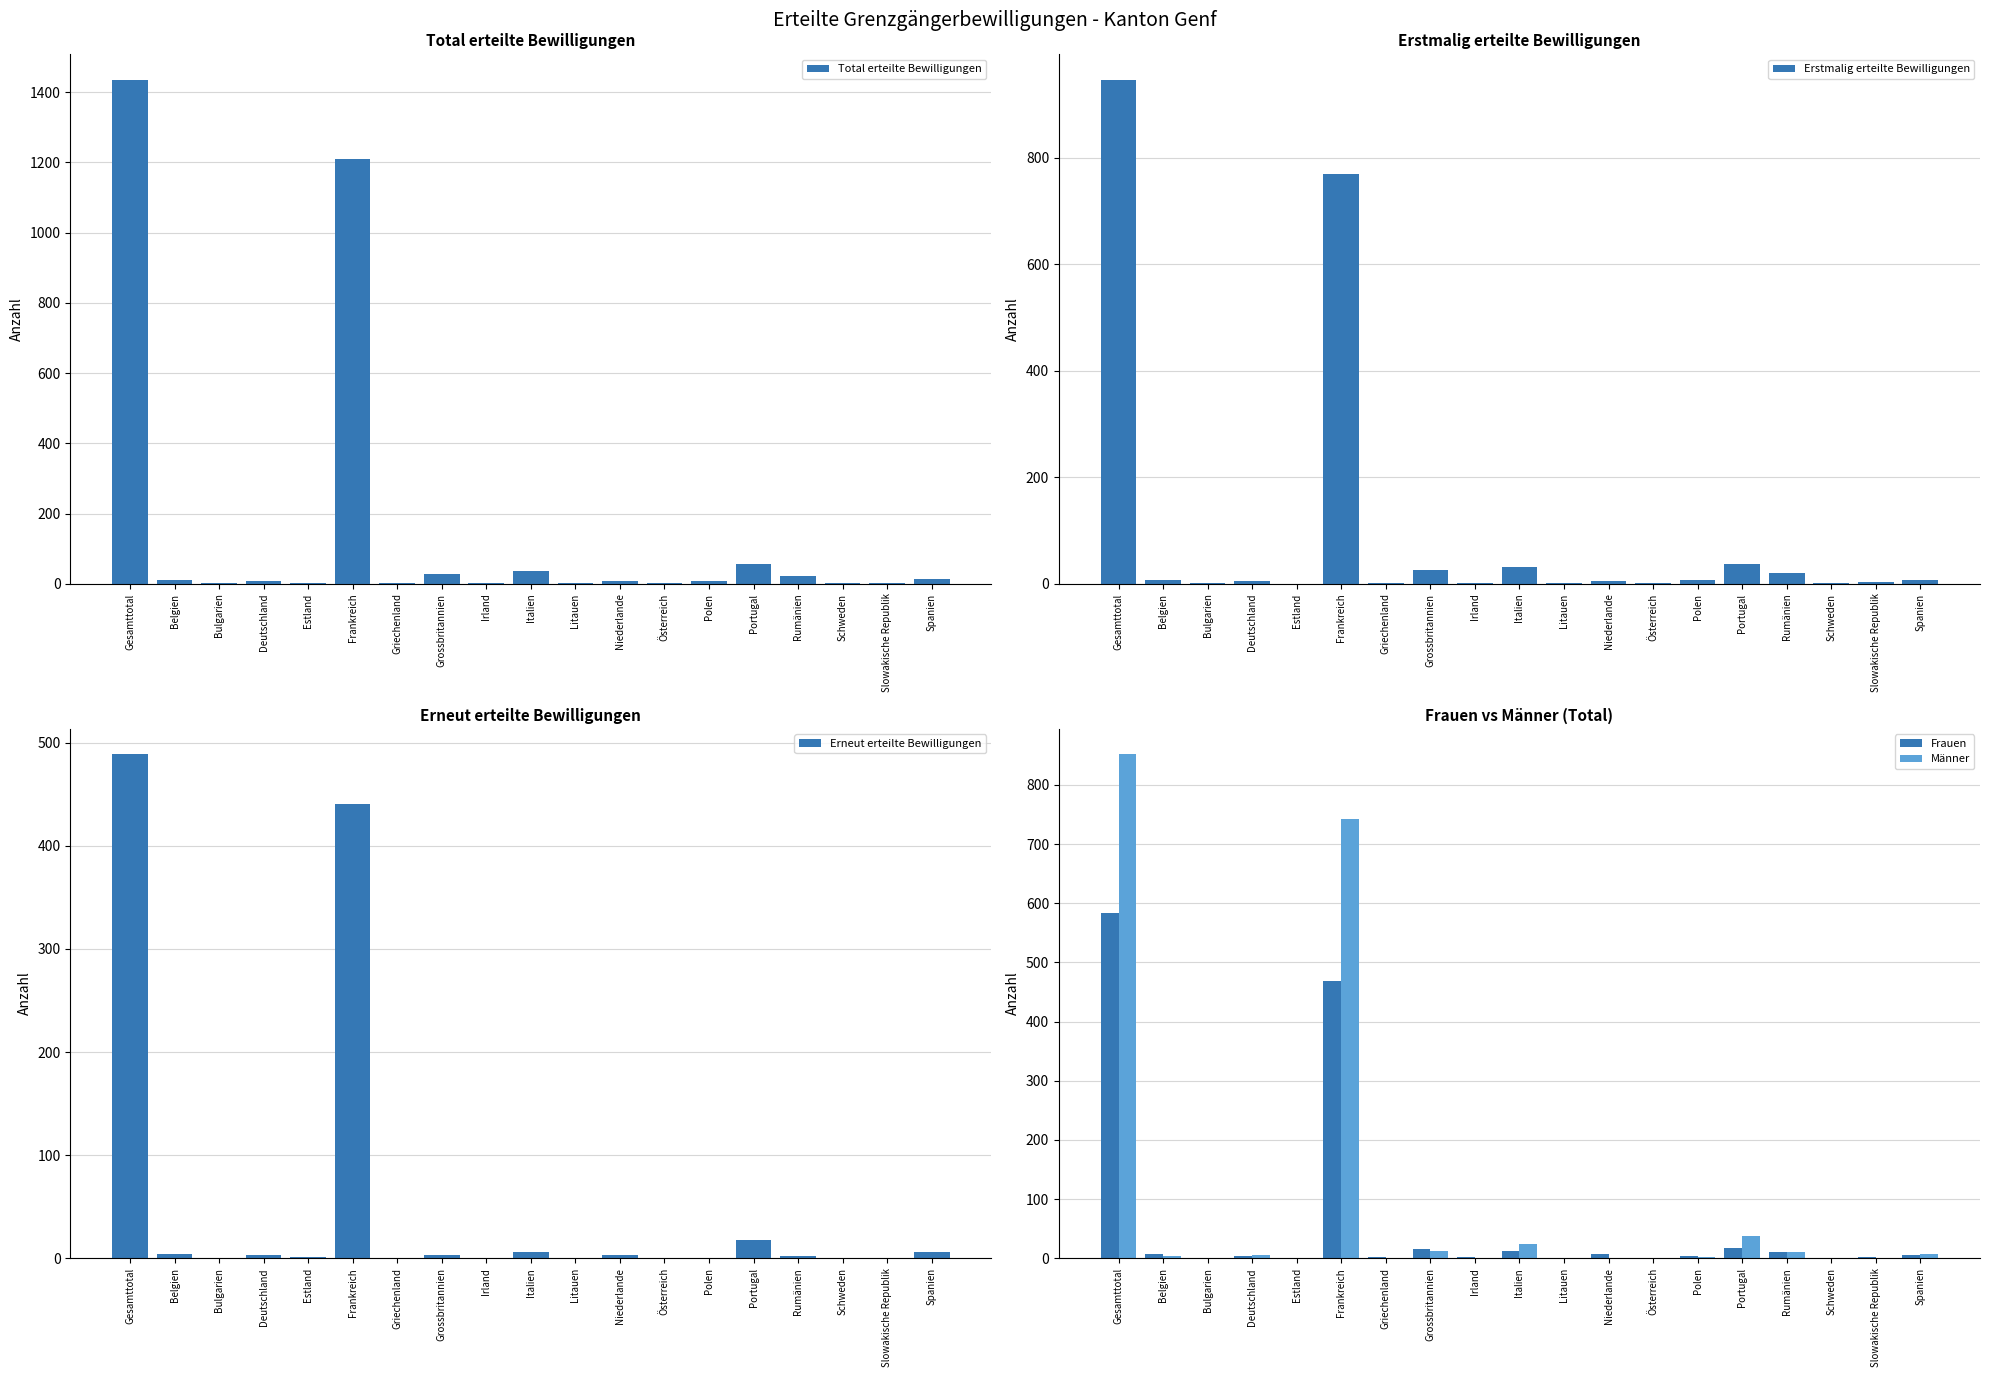

At how many categories does at least one series exceed 1263?

1